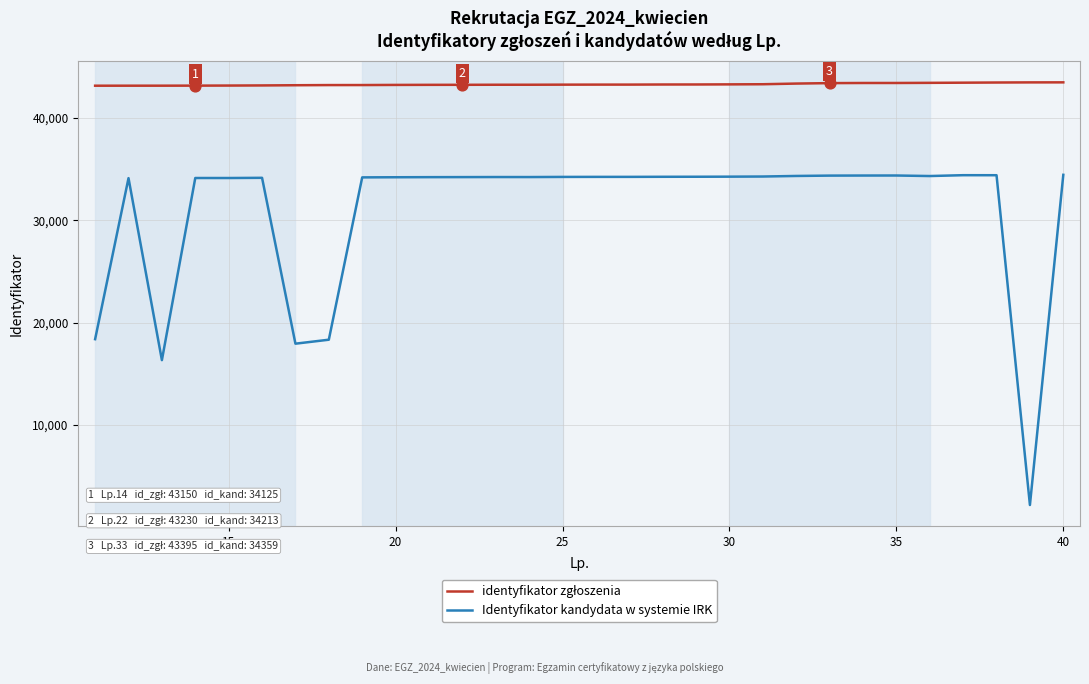

What is the minimum value shown in the chart?

2178